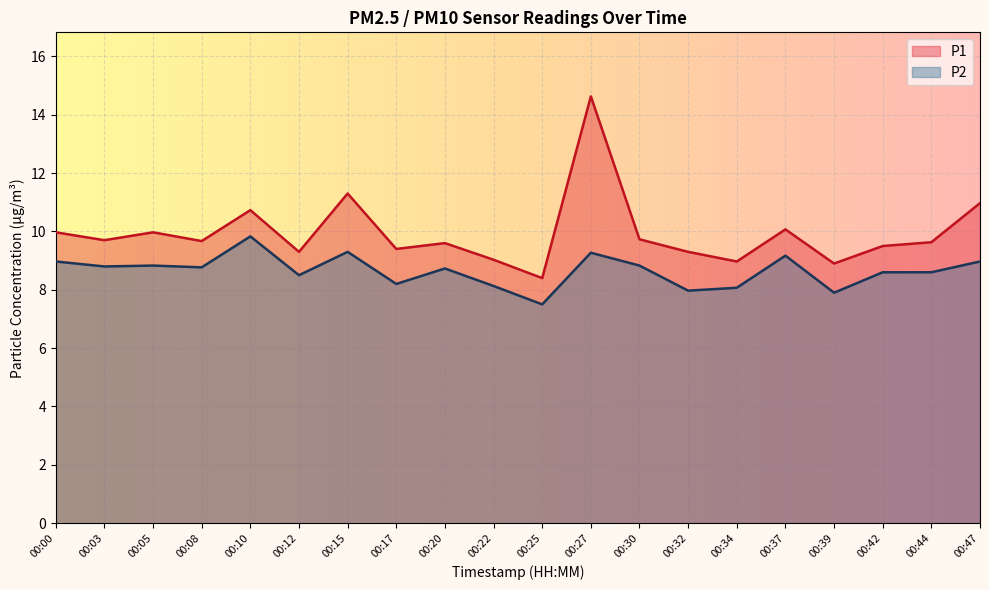

List the labels in order of P2 value, smallest first.

00:25, 00:39, 00:32, 00:34, 00:22, 00:17, 00:12, 00:42, 00:44, 00:20, 00:08, 00:03, 00:05, 00:30, 00:00, 00:47, 00:37, 00:27, 00:15, 00:10